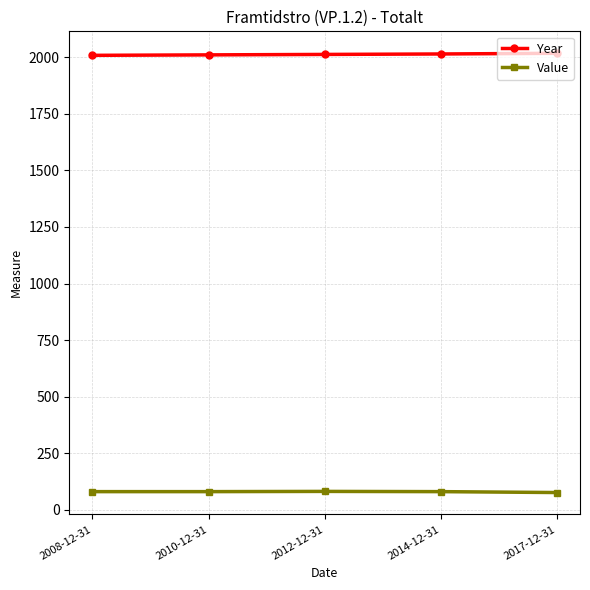

List the series in order of their overall mean, lowest first.

Value, Year